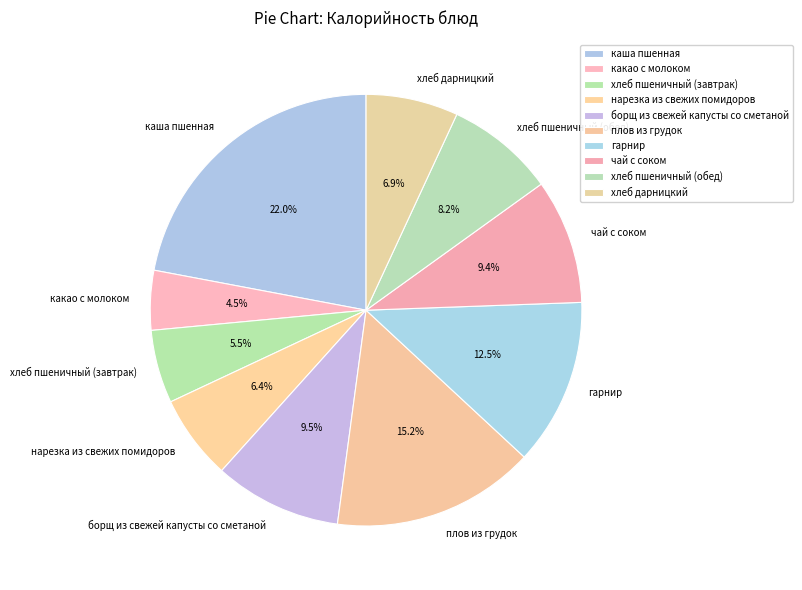

How many segments does this pie chart have?

10